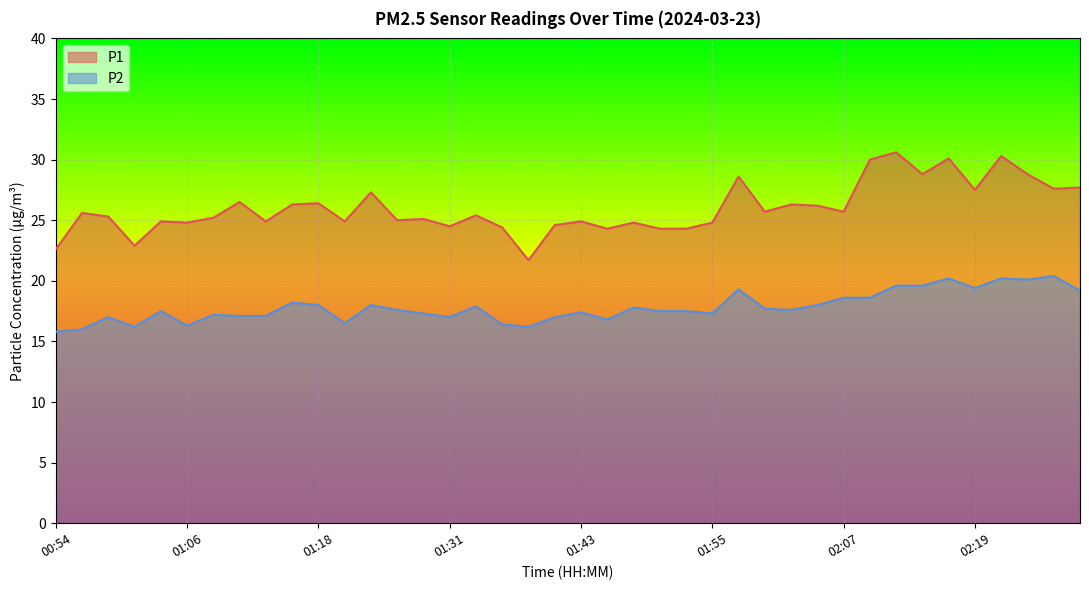

What is the lowest value of the P2 series?

15.8